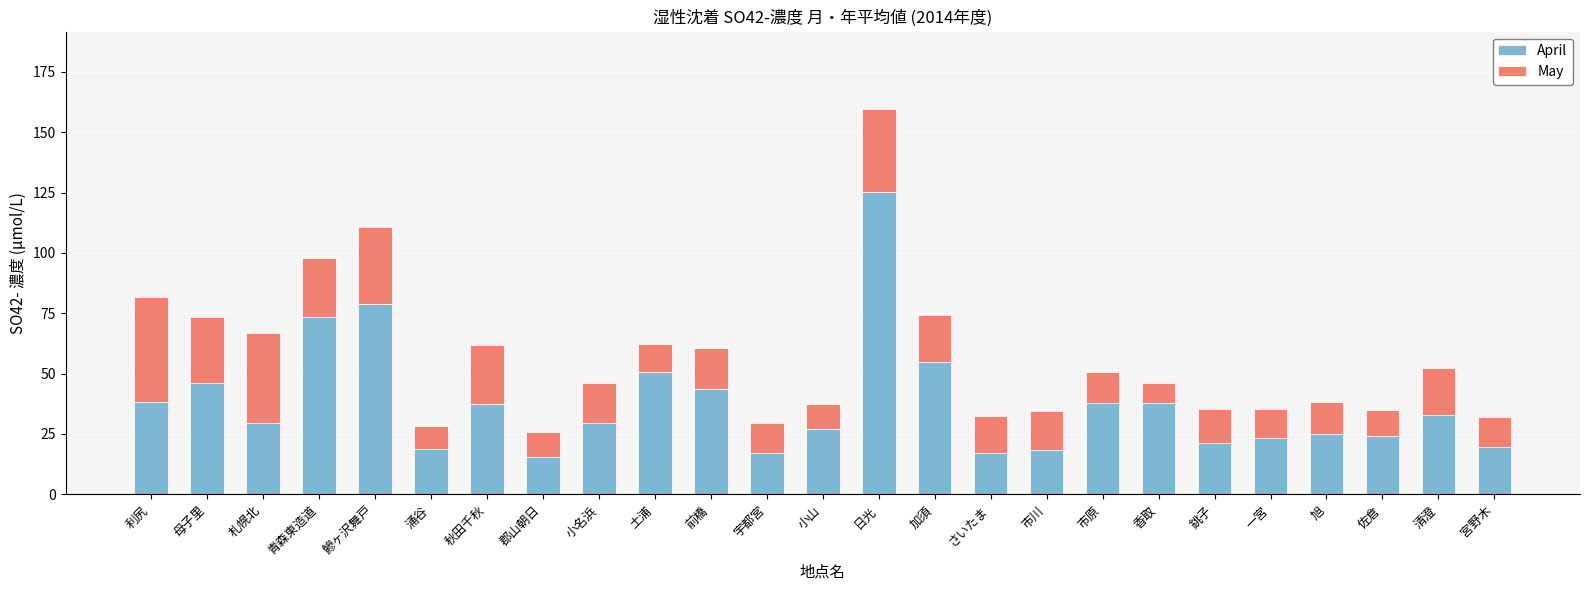

At which category is the sum across all series the highest?

日光